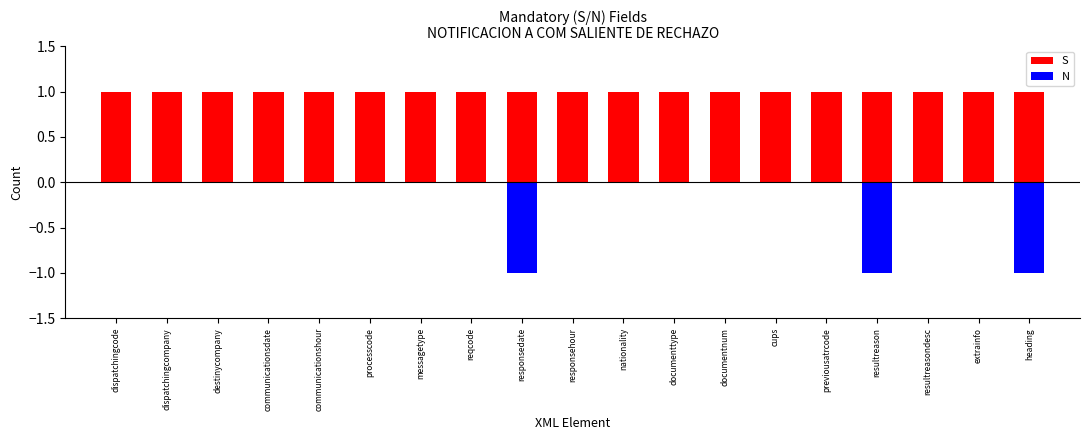

How many data points does each series have?

19